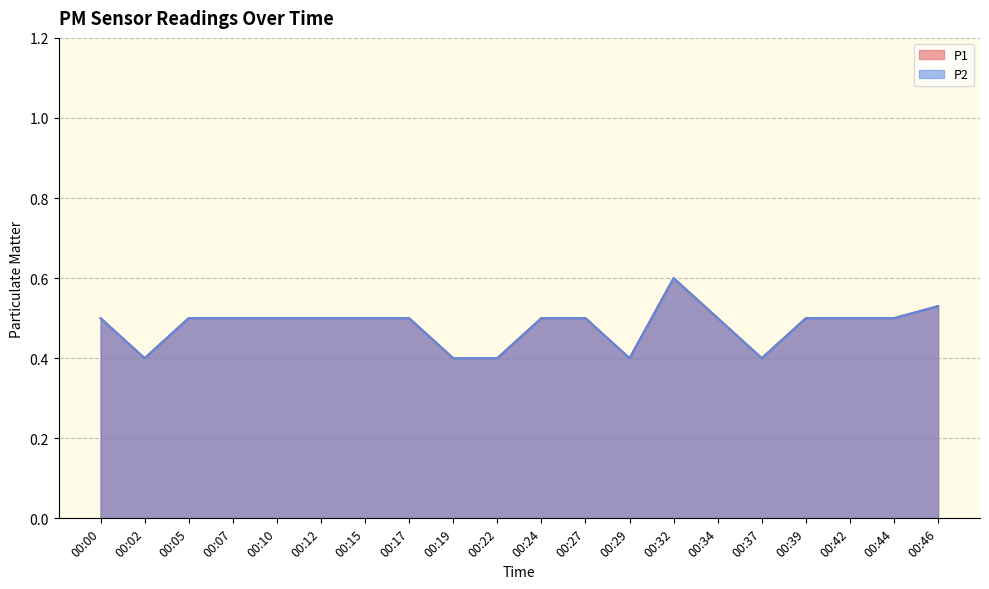

Is it true that P2 equals 0.5 at 00:27?

True